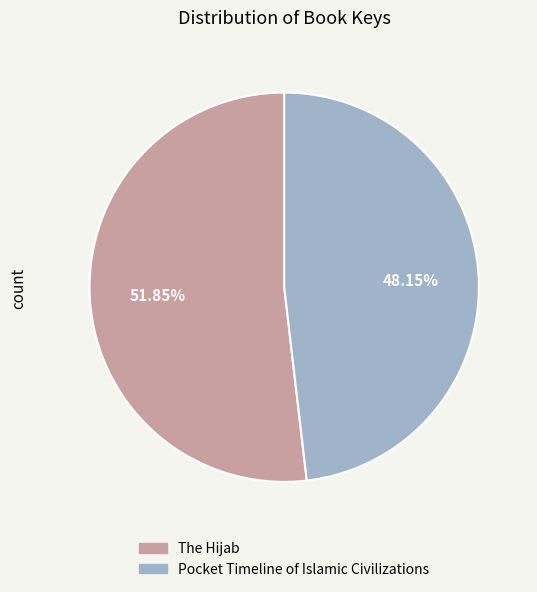

Is it true that The Hijab is 59% of the pie?

False